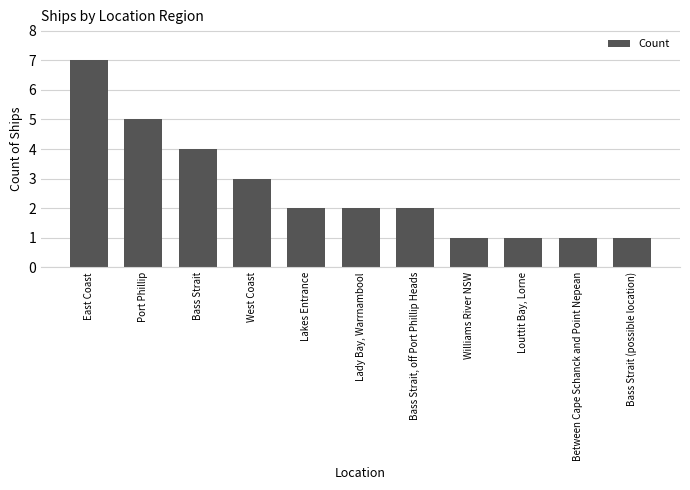

Approximately how many times larger is the value at Louttit Bay, Lorne compared to Bass Strait, off Port Phillip Heads?

0.5